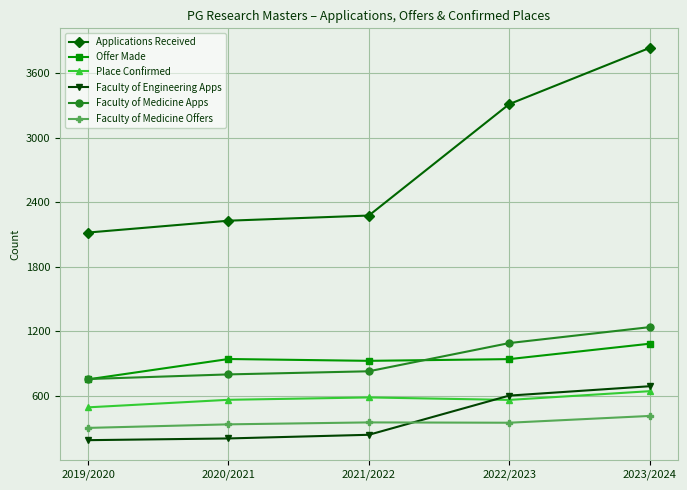

What is the highest value of the Applications Received series?

3833